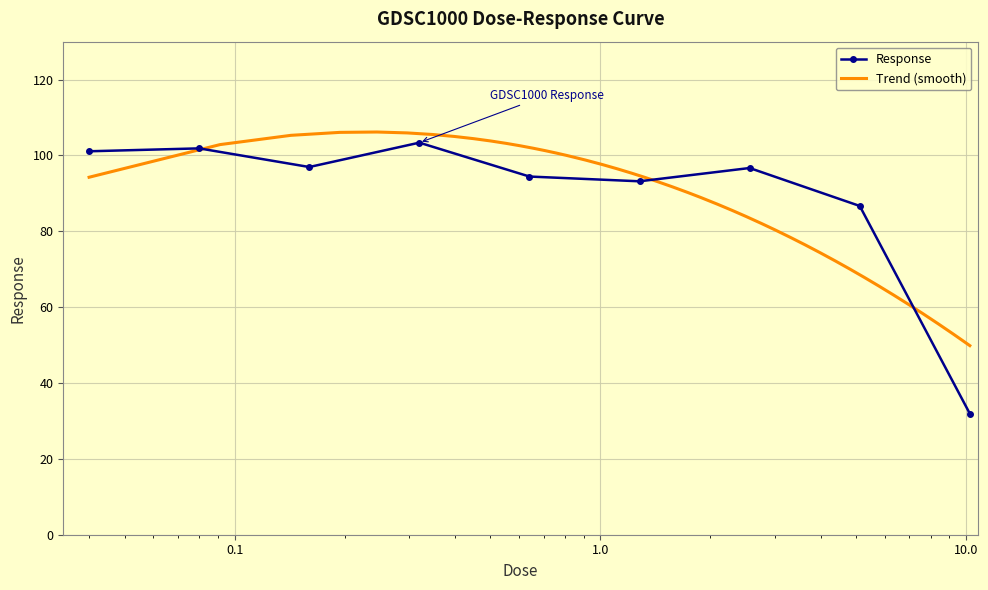

True or false: Response has more than 1 points higher than both neighbors.

True